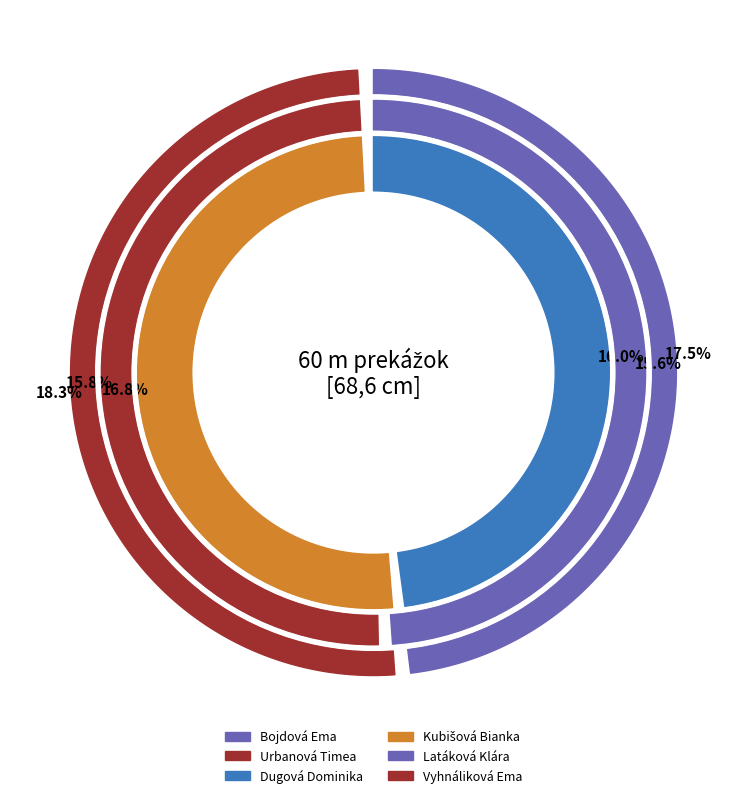

Is it true that Urbanová Timea is 16% of the pie?

True